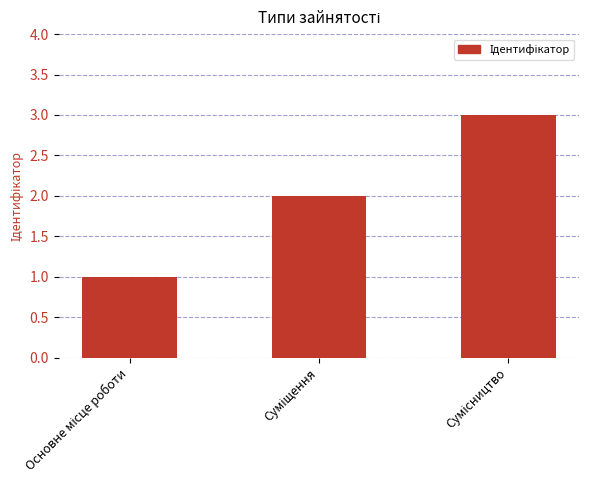

What is the value of the 3rd bar from the left?

3